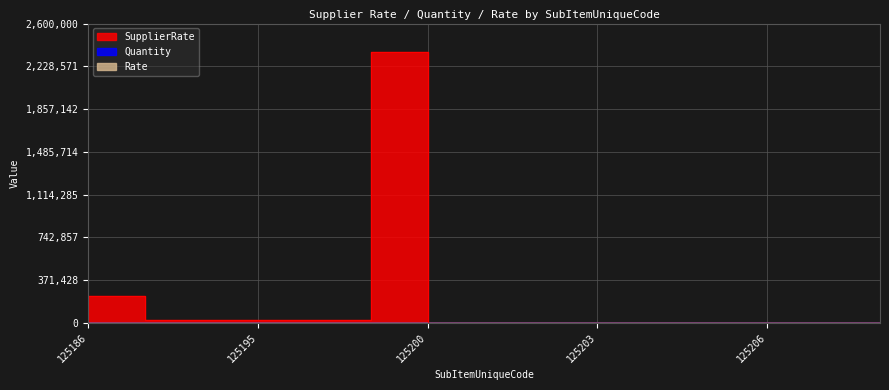

At how many categories does at least one series exceed 2257209?

1